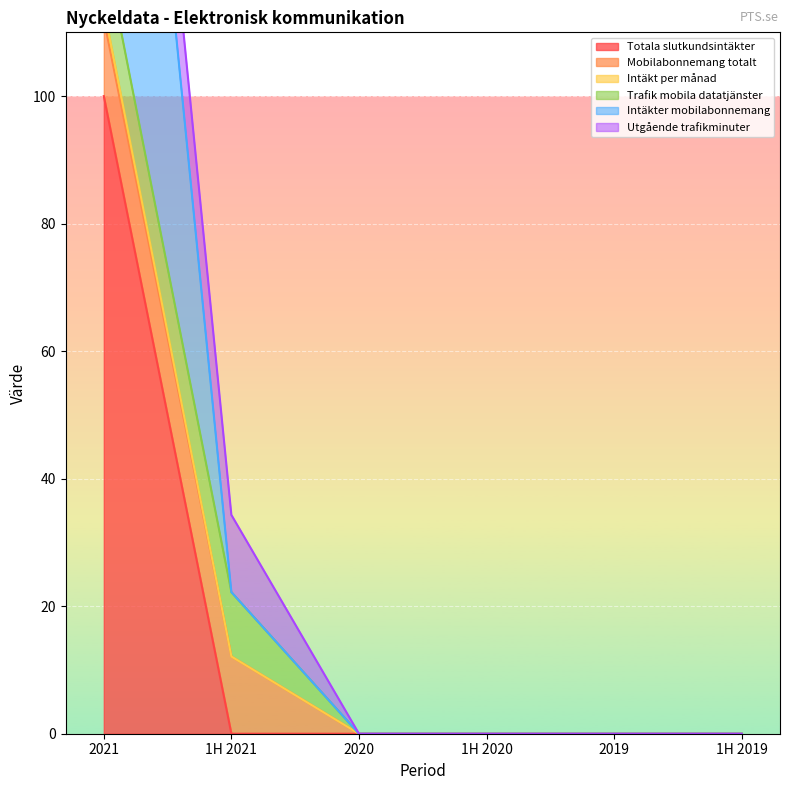

Which series has the widest spread of values?

Intäkt per månad